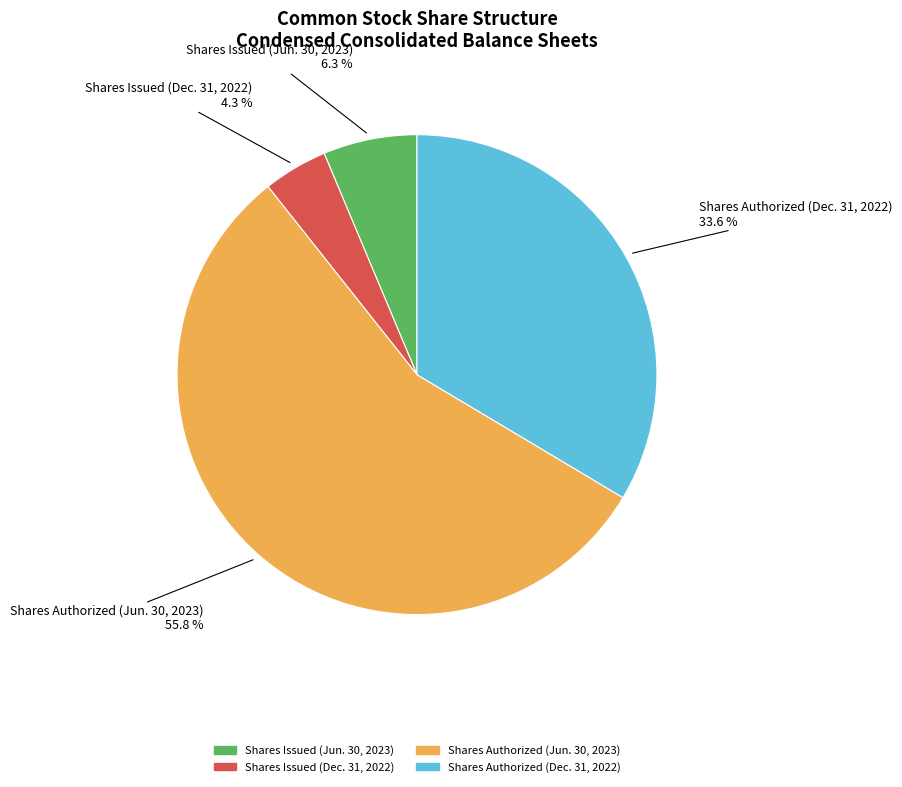

Which category has the biggest portion of the pie?

Shares Authorized (Jun. 30, 2023)